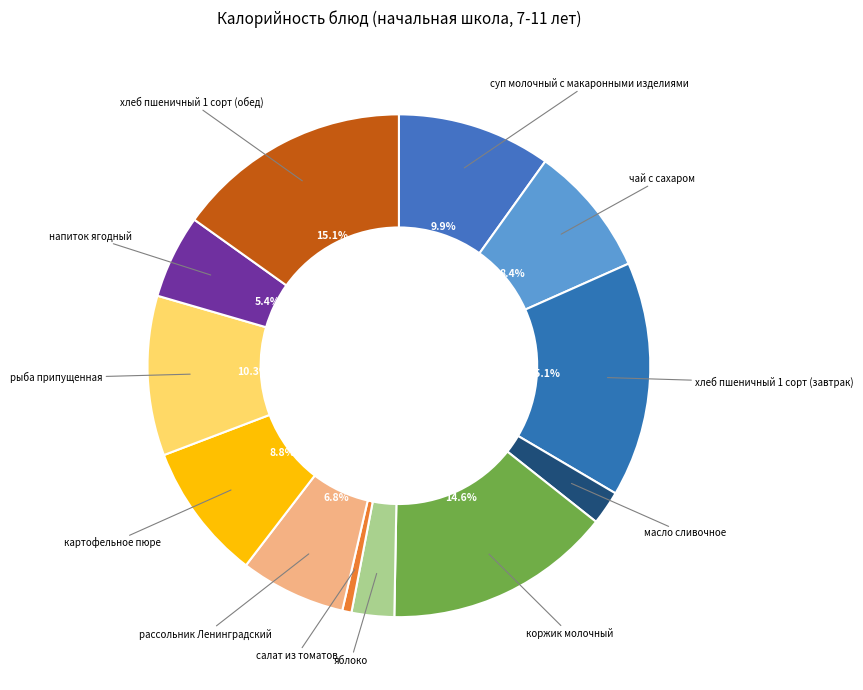

Combined, do яблоко and чай с сахаром account for over 50%?

No